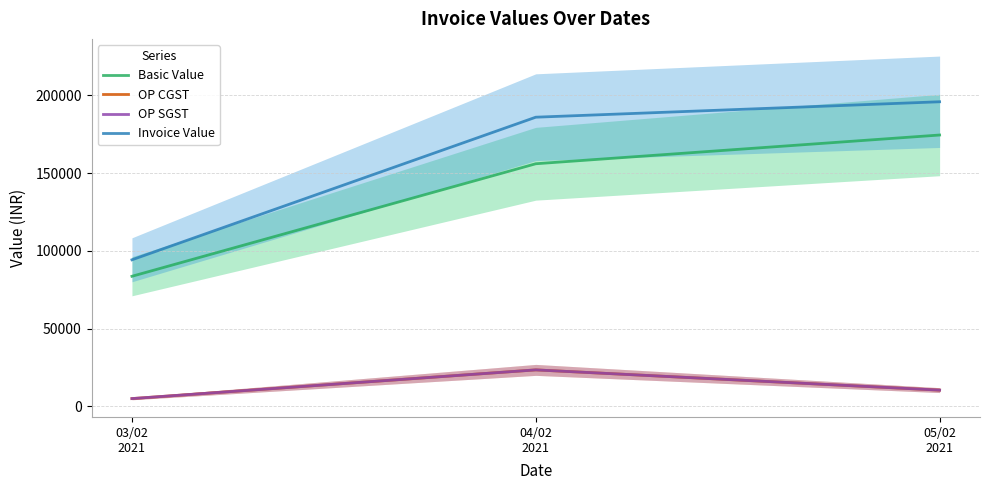

What is the label of the 2nd point from the left?

04/02
2021